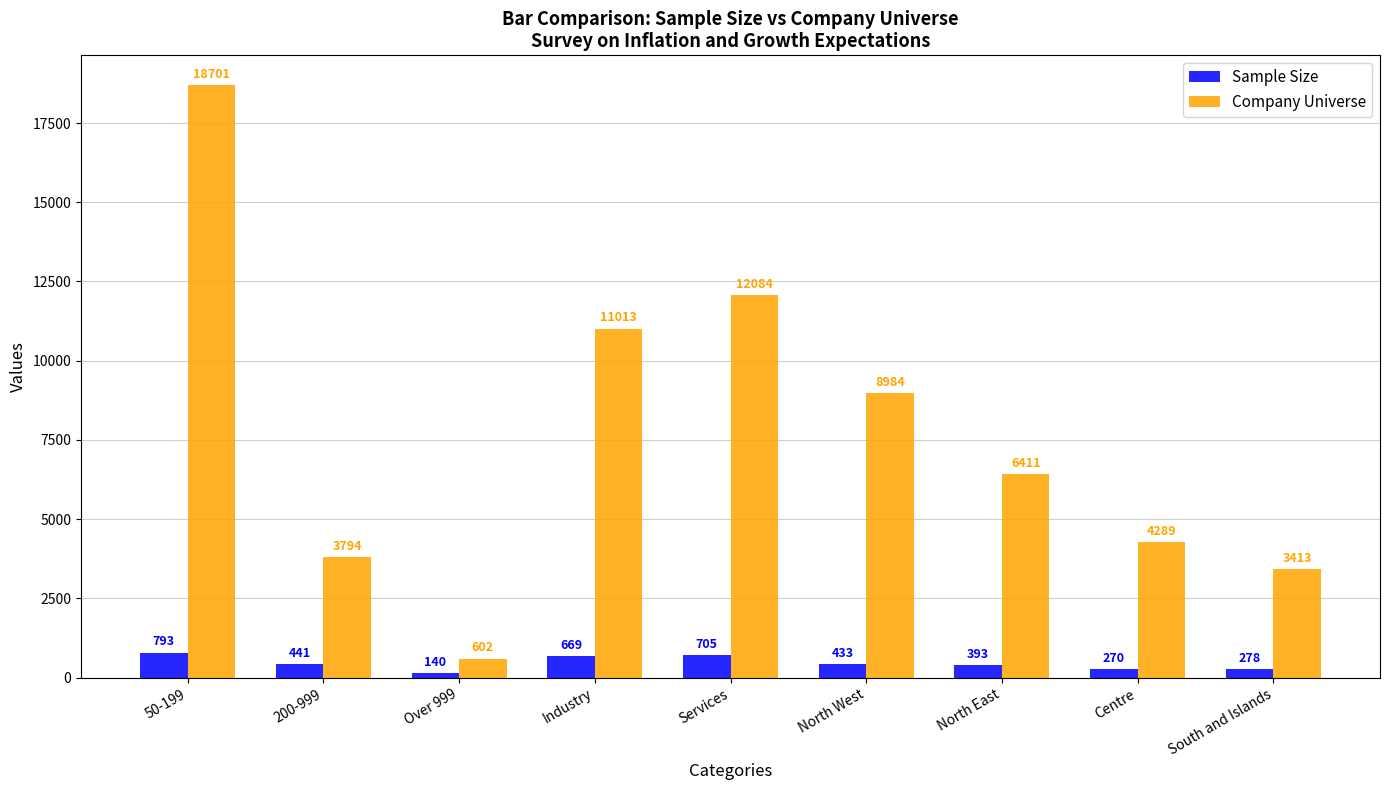

Which series changed the most between 200-999 and North East?

Company Universe